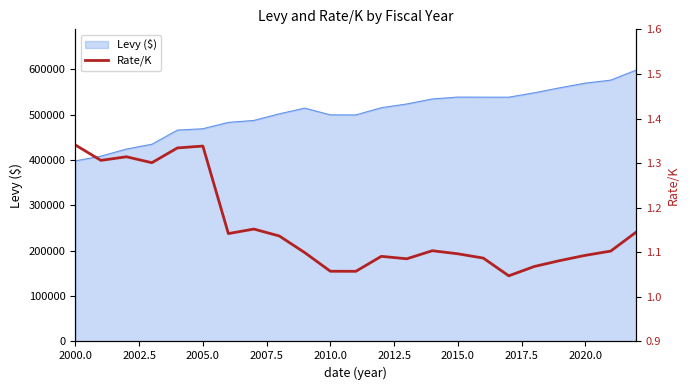

Does the chart display data point markers on the line(s)?

No